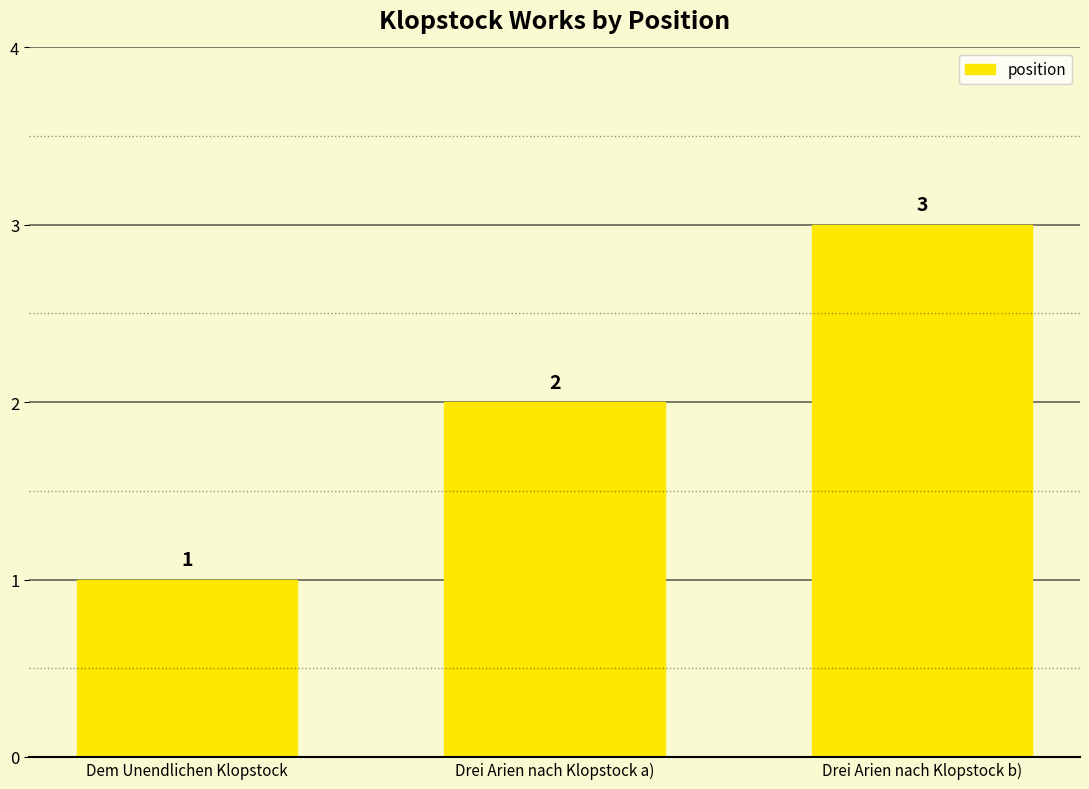

What position from the left is Drei Arien nach Klopstock a)?

2